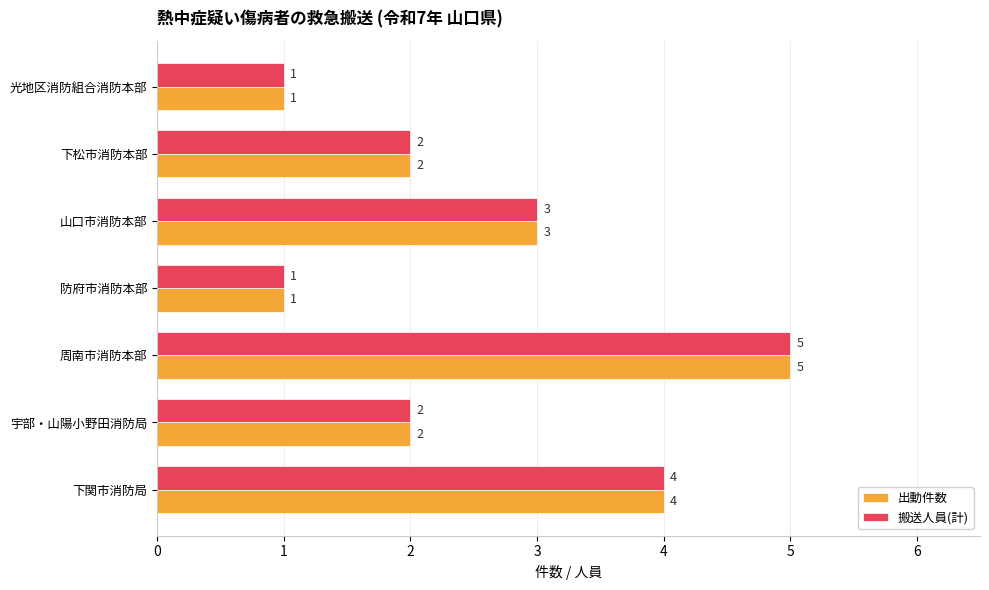

At which category is the sum across all series the highest?

周南市消防本部